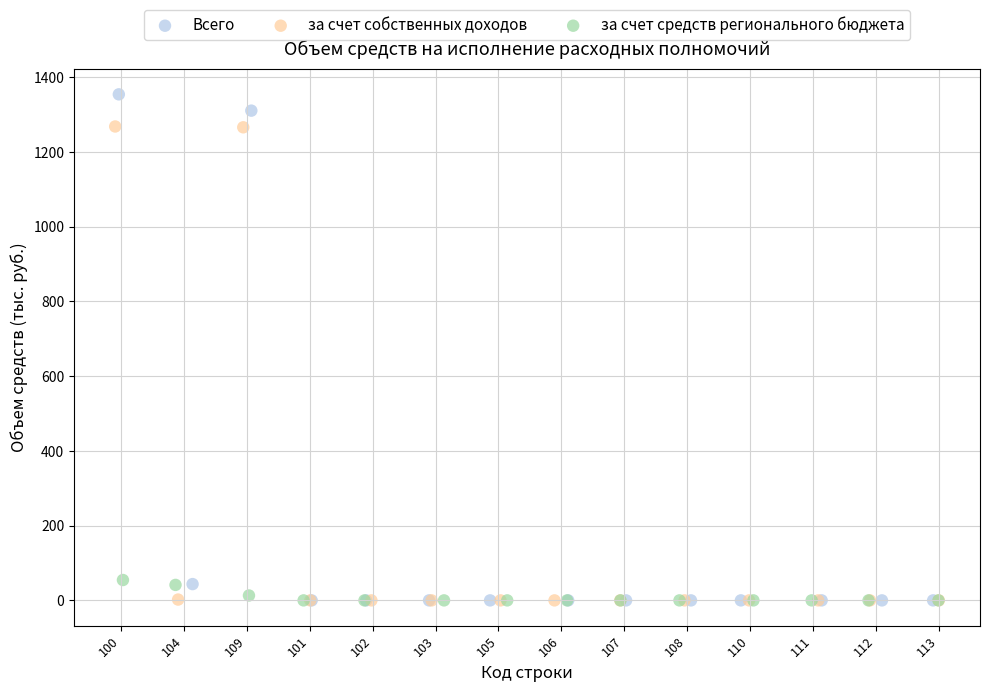

Which series has the largest Y range (max minus min)?

Всего